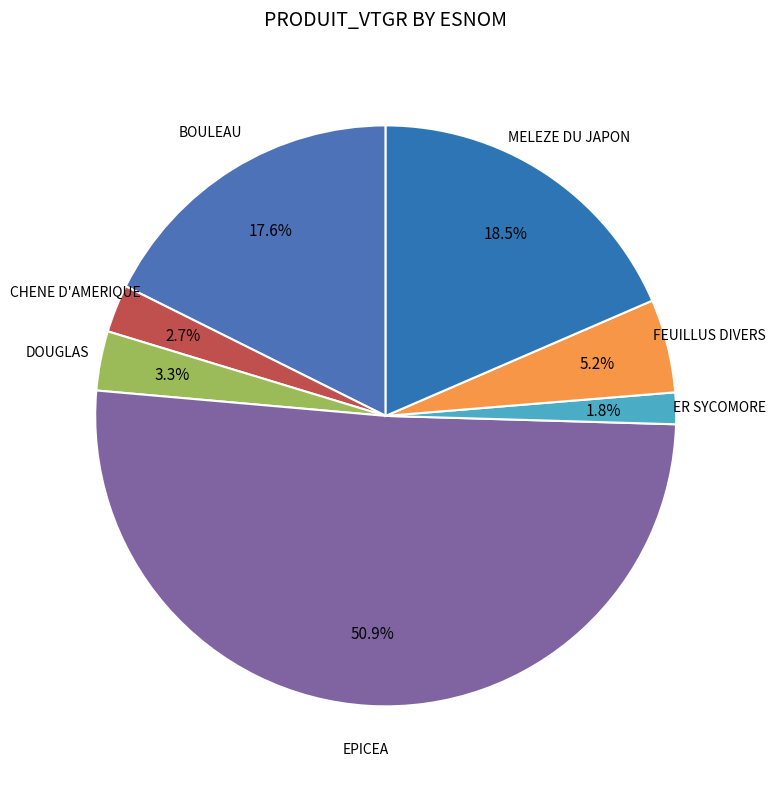

Rank the categories by value from lowest to highest.

ER SYCOMORE, CHENE D'AMERIQUE, DOUGLAS, FEUILLUS DIVERS, BOULEAU, MELEZE DU JAPON, EPICEA